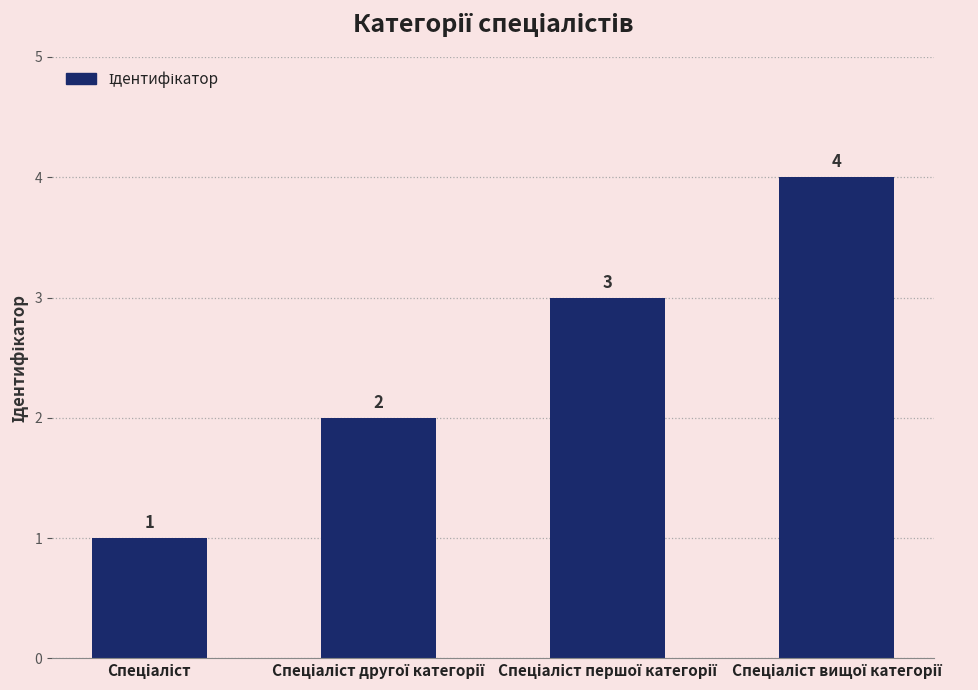

What is the difference between the maximum and minimum values?

3